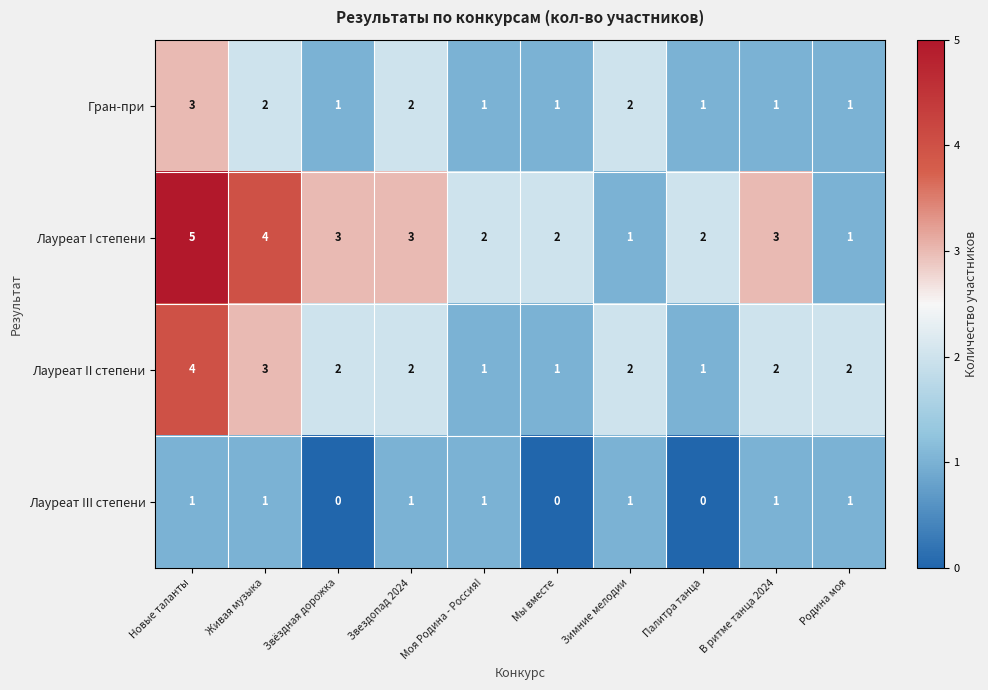

Is it true that Лауреат I степени equals 2 at Палитра танца?

True